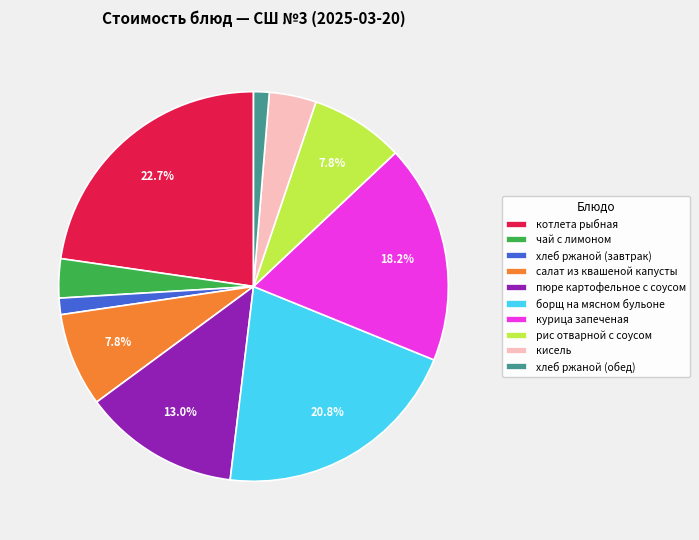

Is it true that котлета рыбная is 16% of the pie?

False